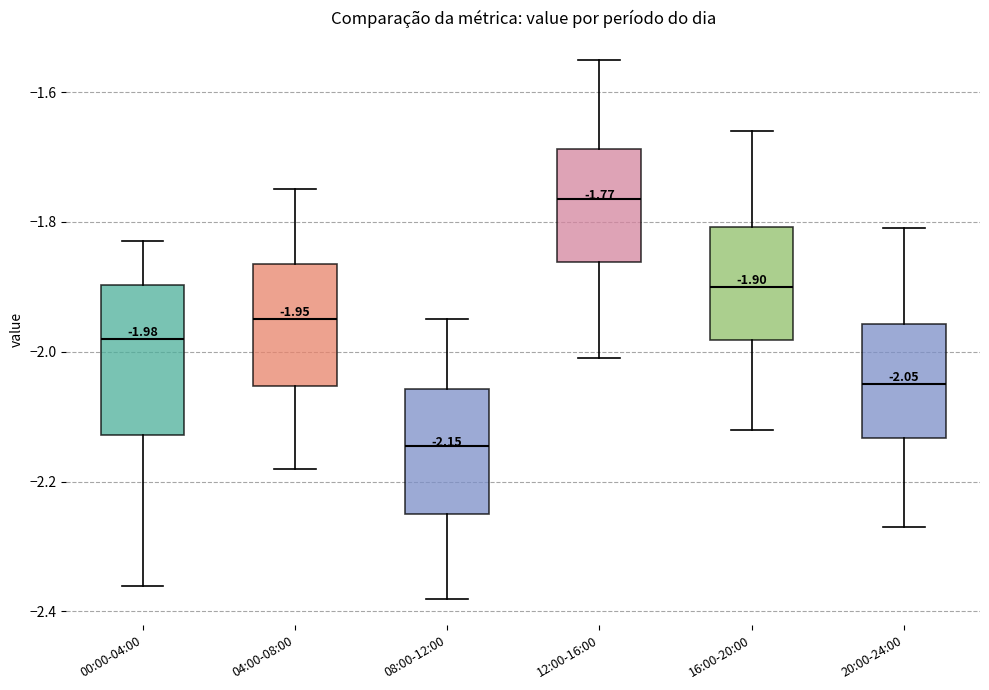

Which box has the highest median line?

12:00-16:00